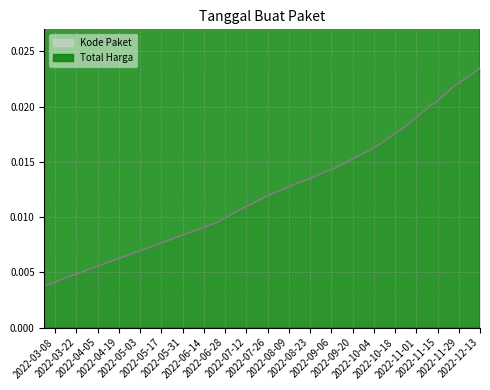

Rank the series at 2022-09-30 from lowest to highest value.

Kode Paket, Total Harga